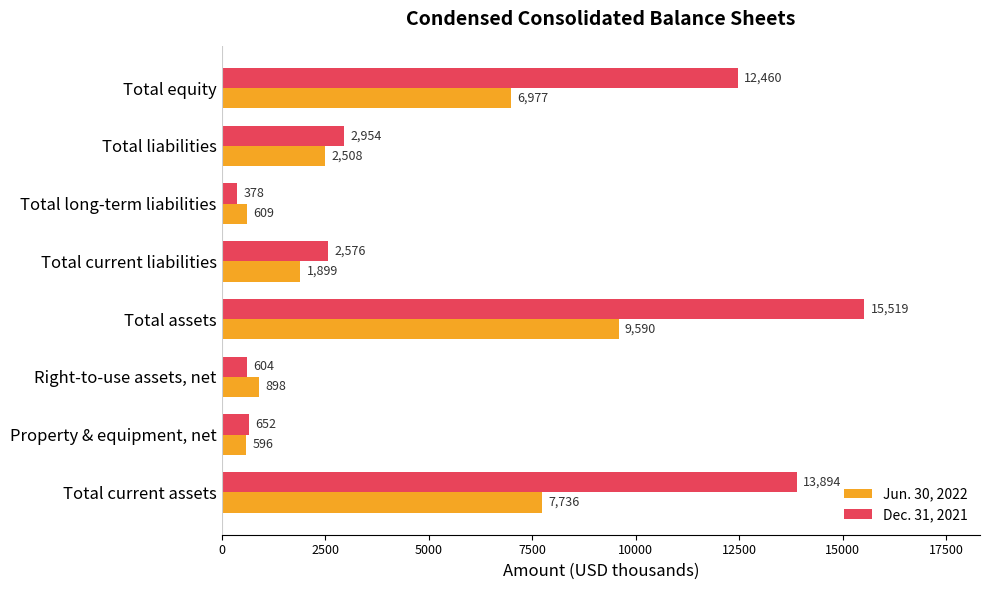

List the labels in order of Jun. 30, 2022 value, smallest first.

Property & equipment, net, Total long-term liabilities, Right-to-use assets, net, Total current liabilities, Total liabilities, Total equity, Total current assets, Total assets